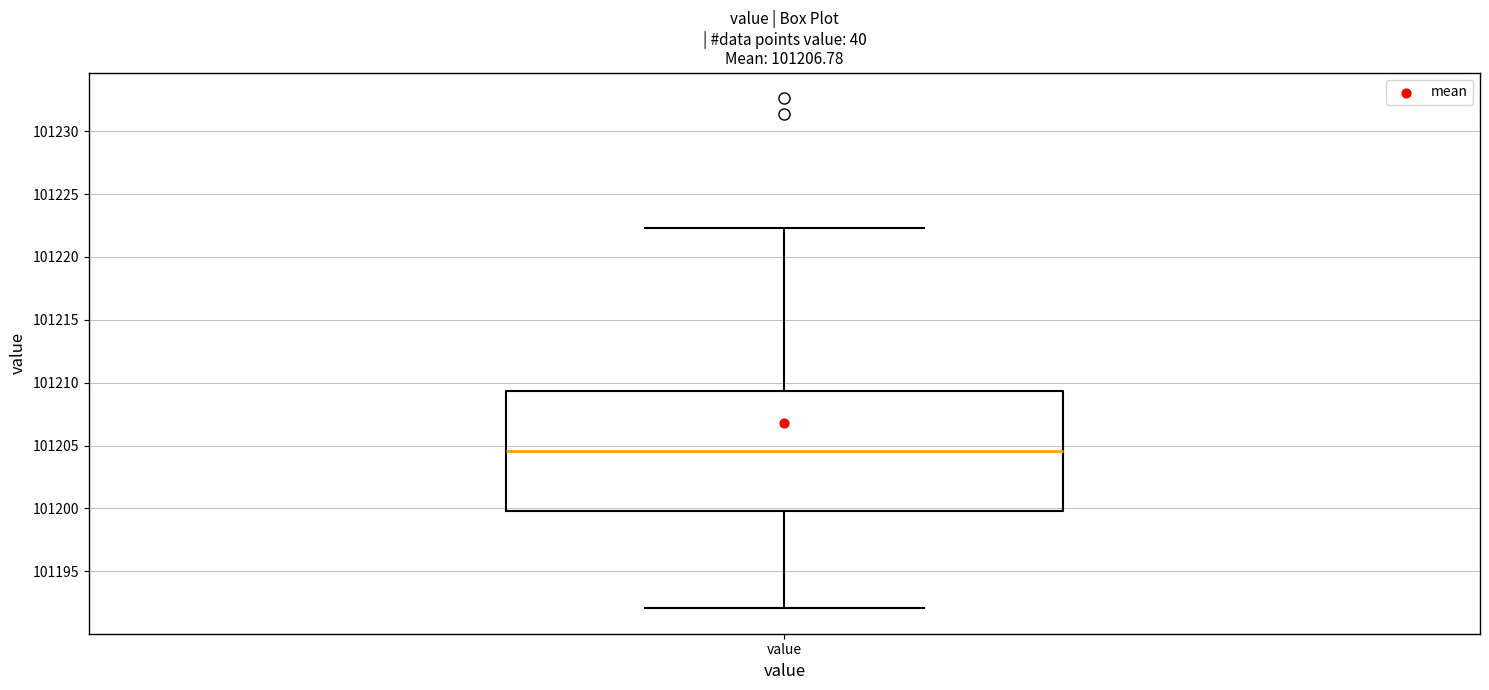

Where is the lower edge of the box for value on the y-axis? The values are not printed on the chart, so give them approximately, as read against the axis.

101200.0